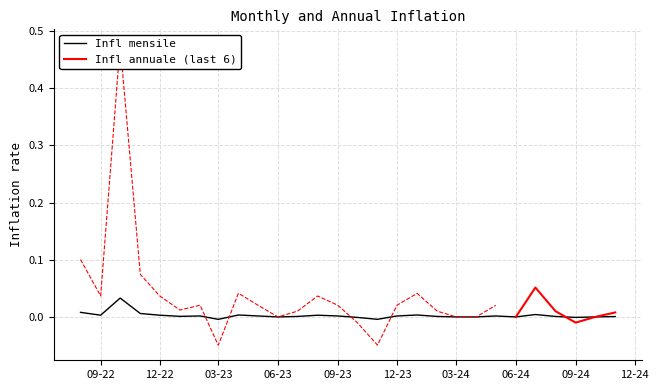

Rank the categories by value from lowest to highest.

2023-03, 2023-11, 2023-10, 2024-09, 2023-06, 2024-03, 2024-04, 2024-06, 2024-10, 2024-11, 2024-08, 2024-02, 2023-07, 2023-01, 2024-05, 2023-09, 2023-12, 2023-02, 2023-05, 2022-09, 2022-12, 2023-08, 2024-01, 2023-04, 2024-07, 2022-11, 2022-08, 2022-10